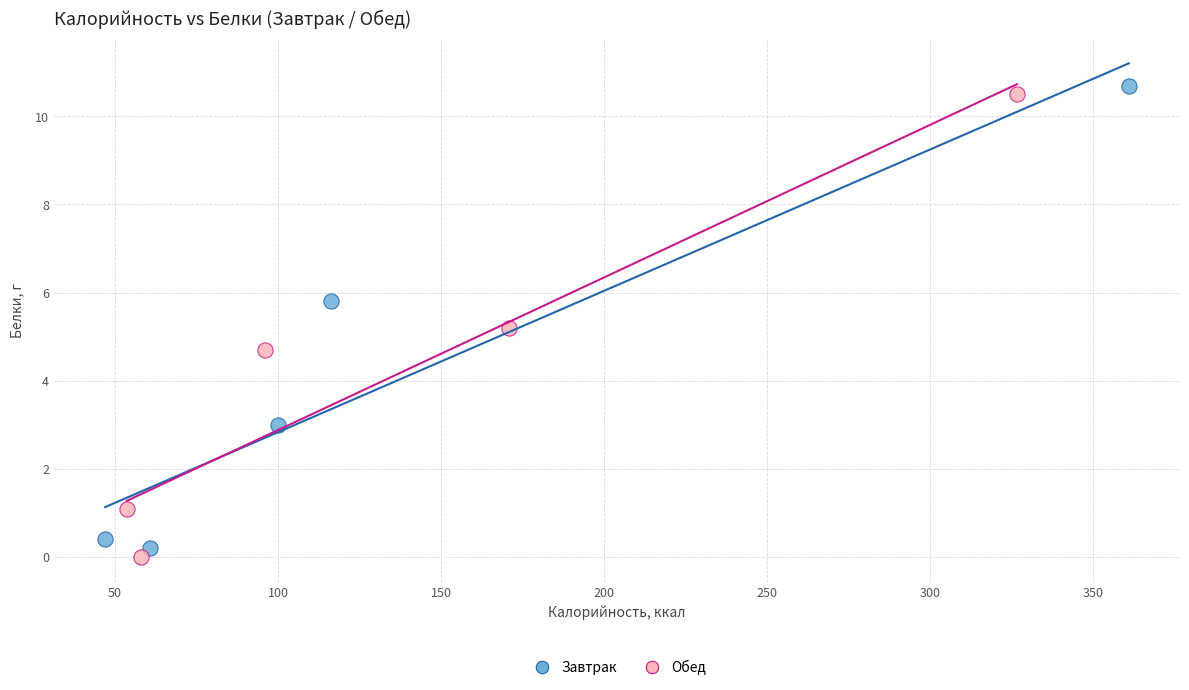

What are all the series names shown in the legend?

Завтрак, Обед